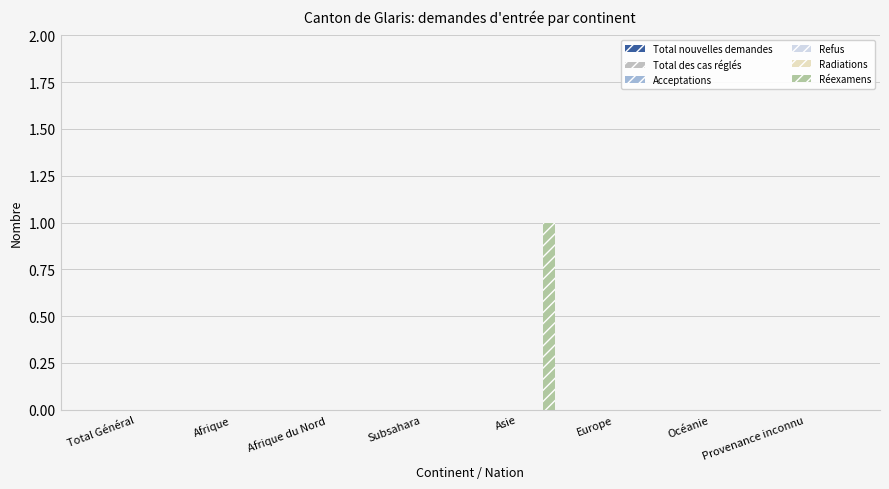

Are the bars horizontal?

No